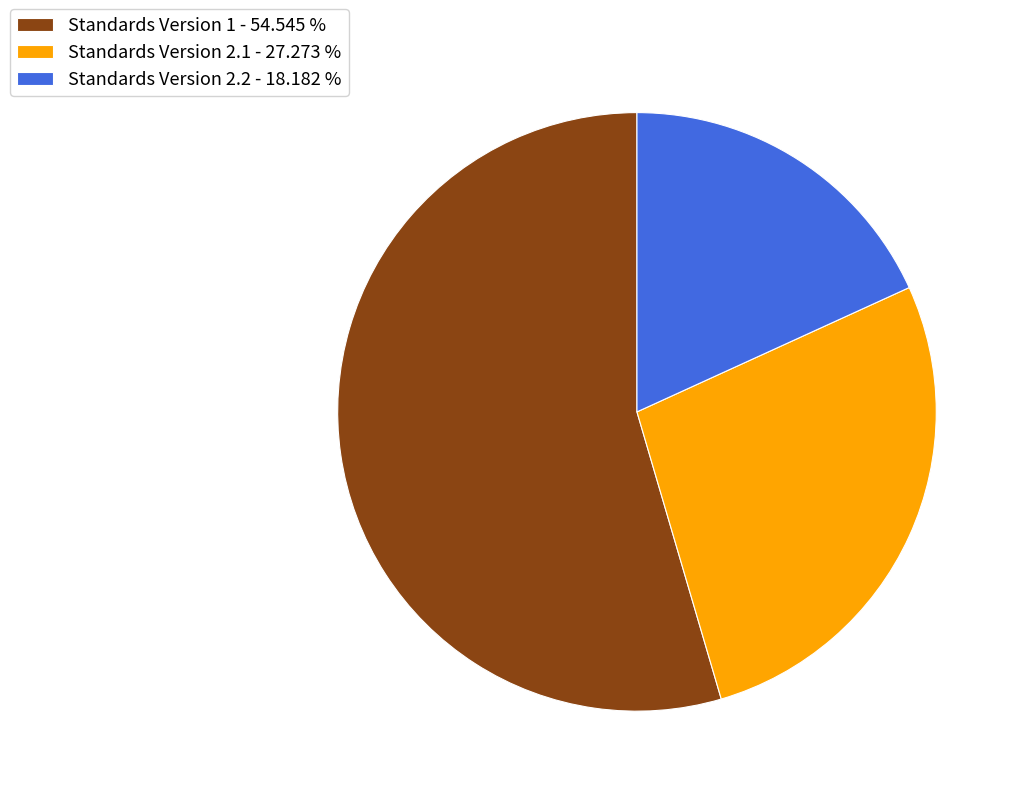

Is there a majority slice in this chart?

Yes